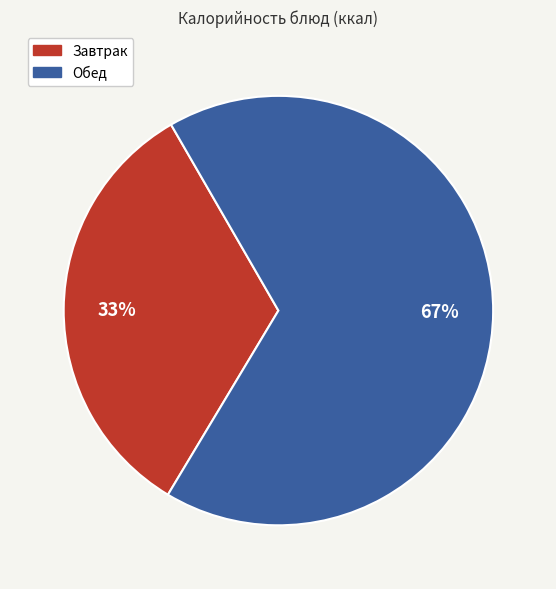

To the nearest percent, what is the difference between the Обед and Завтрак slice percentages?

34%